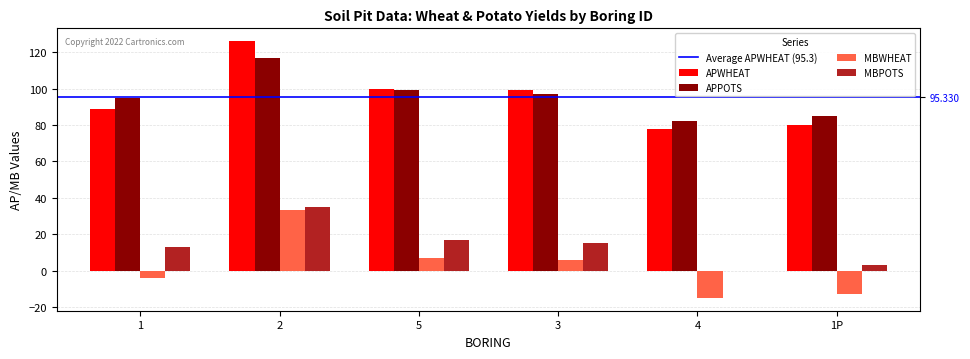

What are all the series names shown in the legend?

APWHEAT, APPOTS, MBWHEAT, MBPOTS